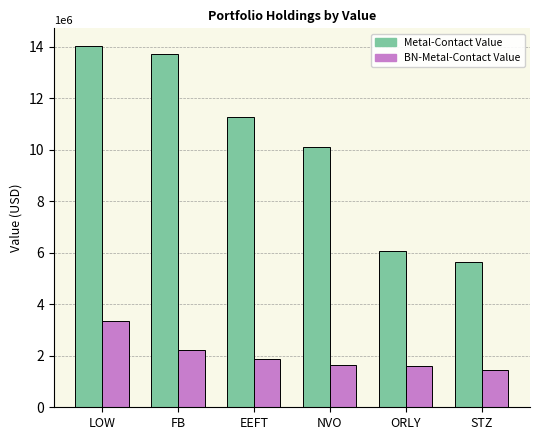

What is the maximum value shown in the chart?

14010000